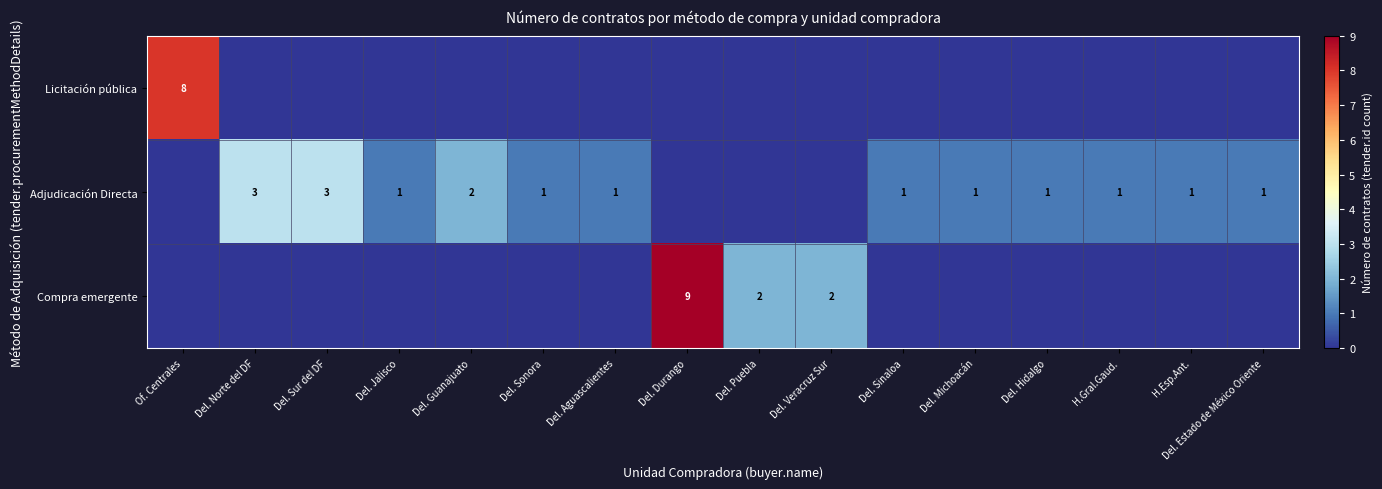

Is it true that Adjudicación Directa equals 2 at Del. Aguascalientes?

False